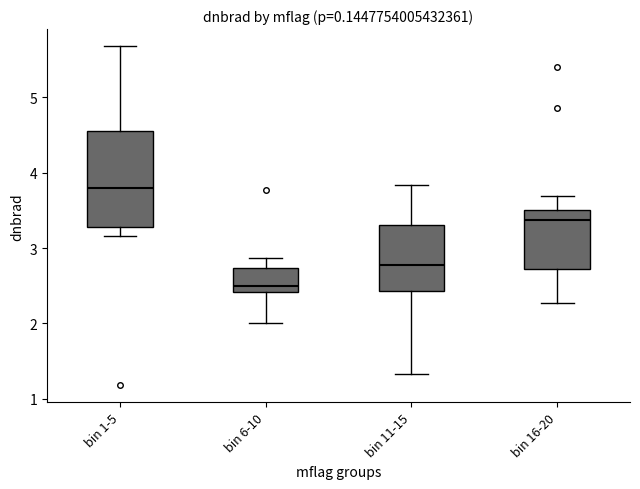

Which box's median line is the highest?

bin 1-5